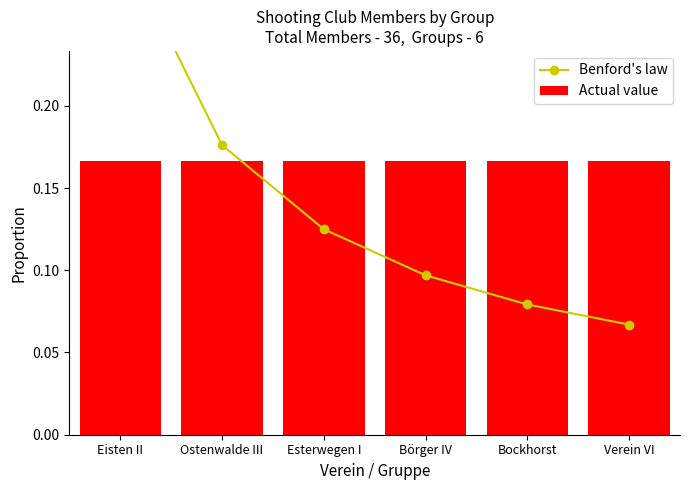

Reading right to left, extract all data points from this chart.

Benford's law: 0.1	0.1	0.1	0.1	0.2	0.3
Actual value: 0.2	0.2	0.2	0.2	0.2	0.2